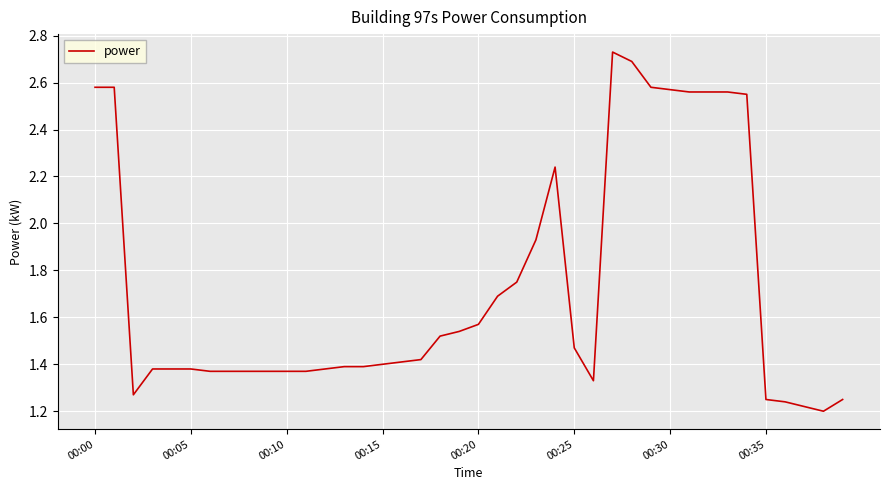

At which label is the value closest to 1?

38